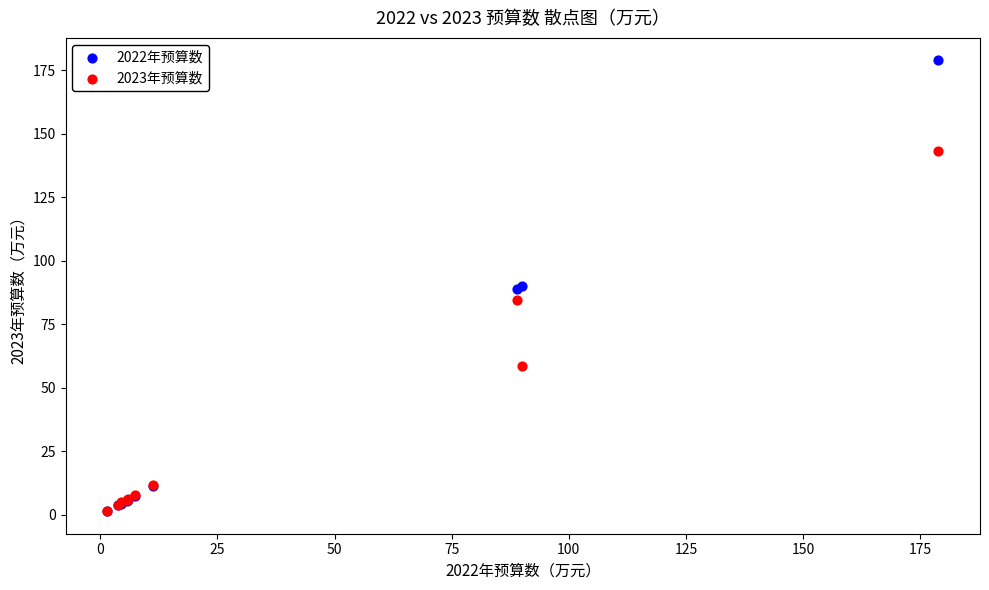

What are all the series names shown in the legend?

2022年预算数, 2023年预算数